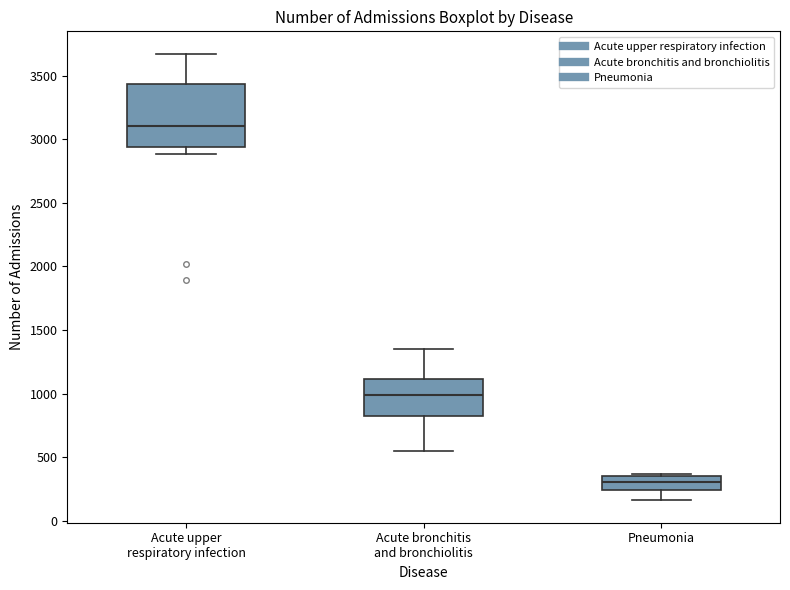

Reading left to right, read every box against the y-axis: the position of its median line, the range the box covers, and the ends of its whiskers. The values are not printed on the chart, so give them approximately, as read against the axis.

Acute upper respiratory infection: median 3100, box 2950 to 3450, whiskers 2900 to 3650
Acute bronchitis and bronchiolitis: median 1000, box 850 to 1100, whiskers 550 to 1350
Pneumonia: median 300, box 250 to 350, whiskers 150 to 350